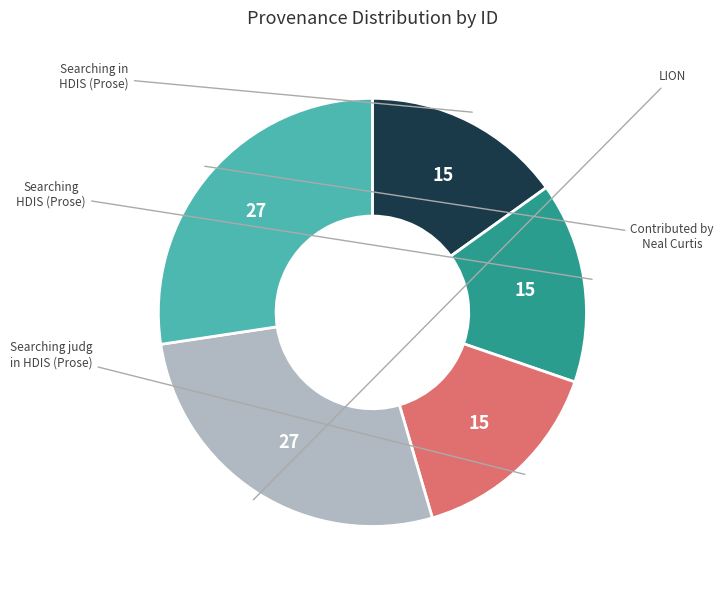

What percentage is the Searching in HDIS (Prose) slice, to the nearest percent?

15%